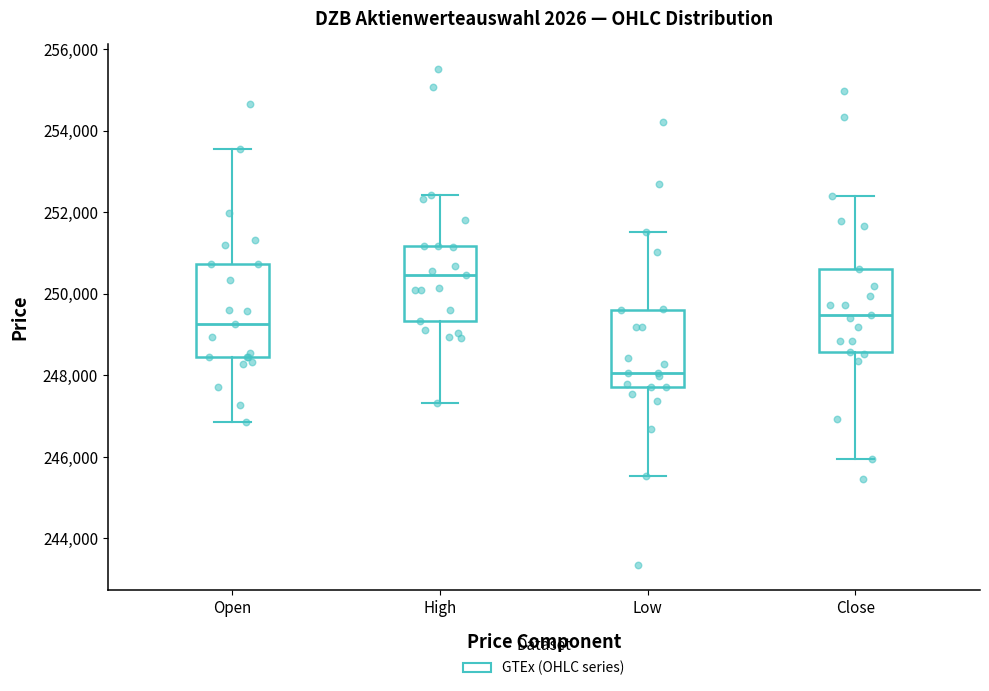

Reading left to right, transcribe this box plot: for each box, give where its median line is, the range the box spans, and where its two whiskers end, as read against the y-axis. The values are not printed on the chart, so give them approximately, as read against the axis.

Open: median 249200, box 248400 to 250800, whiskers 246800 to 253600
High: median 250400, box 249400 to 251200, whiskers 247400 to 252400
Low: median 248000, box 247800 to 249600, whiskers 245600 to 251600
Close: median 249400, box 248600 to 250600, whiskers 246000 to 252400